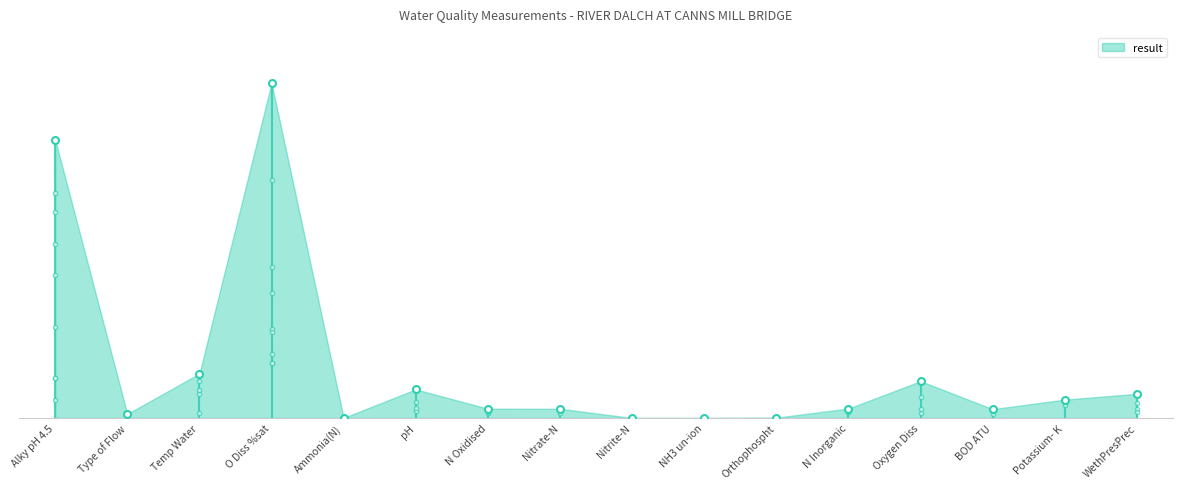

What is the change in value from Type of Flow to O Diss %sat?

+82.0